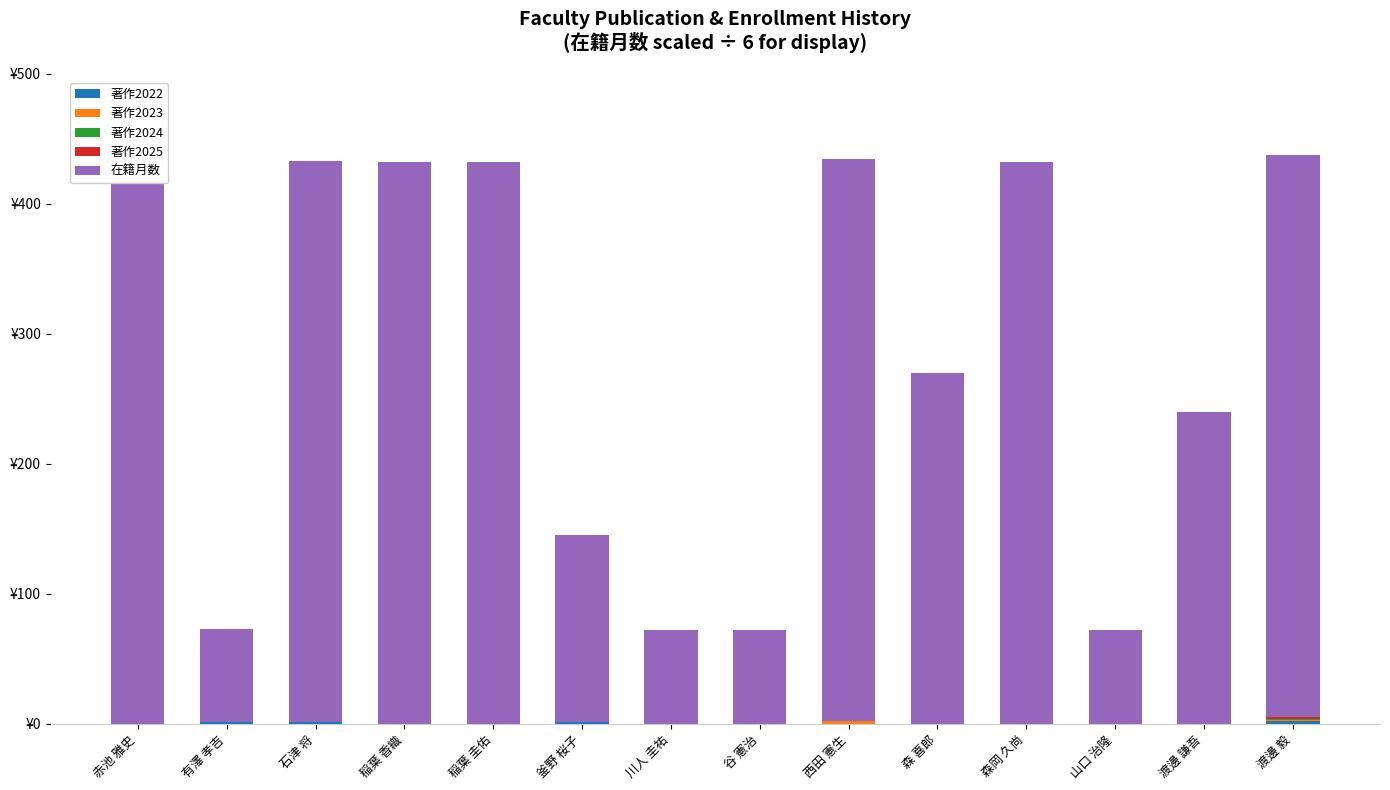

How many values in the 著作2023 series exceed 0?

2